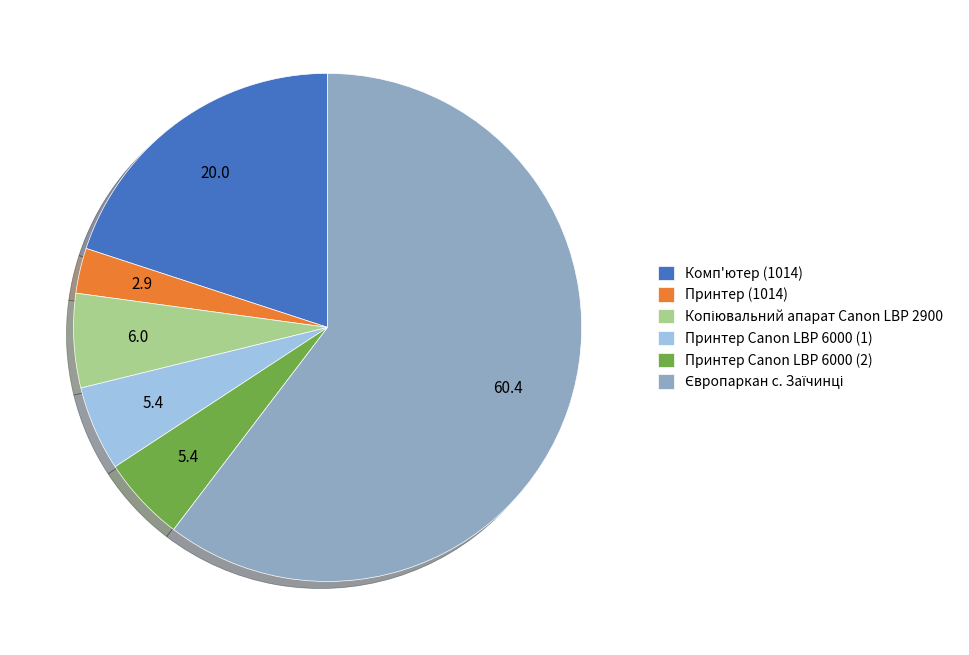

How many slices are in this pie chart?

6